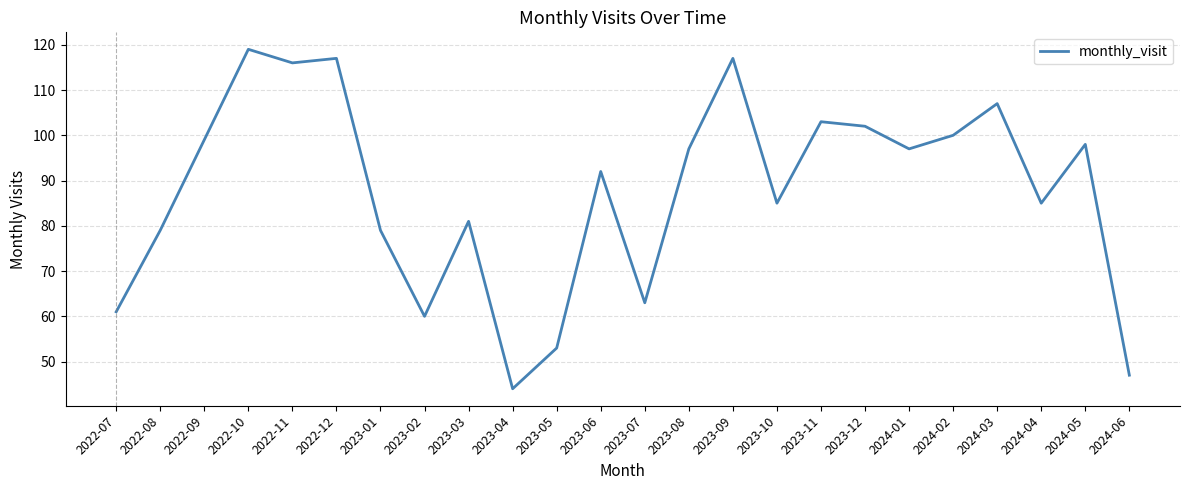

Reading left to right, what are all the values shown in this chart?

2022-07=61	2022-08=79	2022-09=99	2022-10=119	2022-11=116	2022-12=117	2023-01=79	2023-02=60	2023-03=81	2023-04=44	2023-05=53	2023-06=92	2023-07=63	2023-08=97	2023-09=117	2023-10=85	2023-11=103	2023-12=102	2024-01=97	2024-02=100	2024-03=107	2024-04=85	2024-05=98	2024-06=47